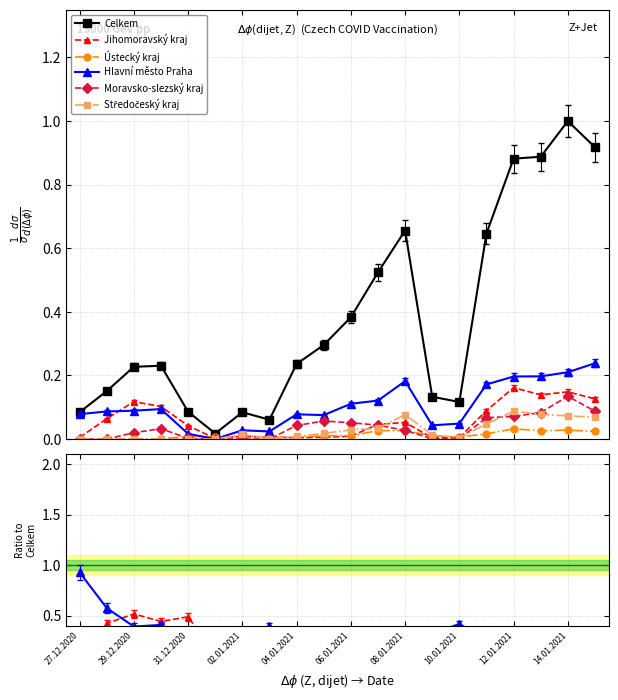

Which series has the largest total across all categories?

Celkem